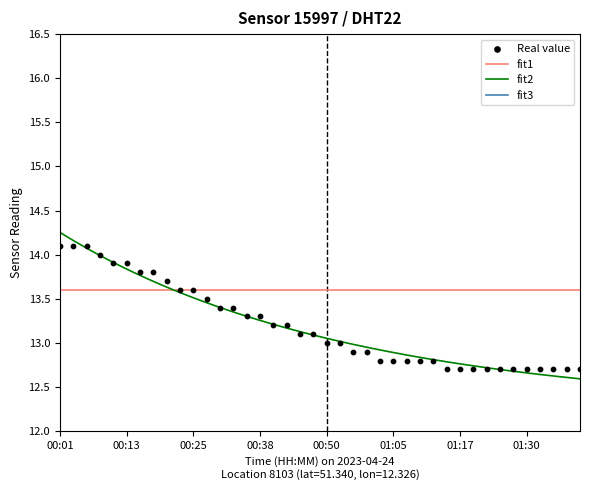

Between 01:15 and 00:03, which is larger?

00:03